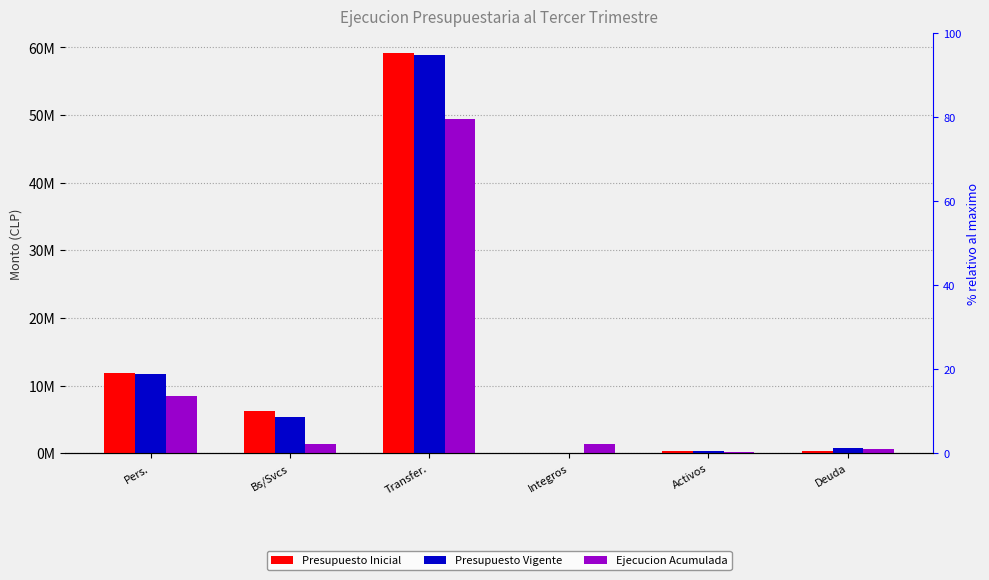

What position from the left is Deuda?

6